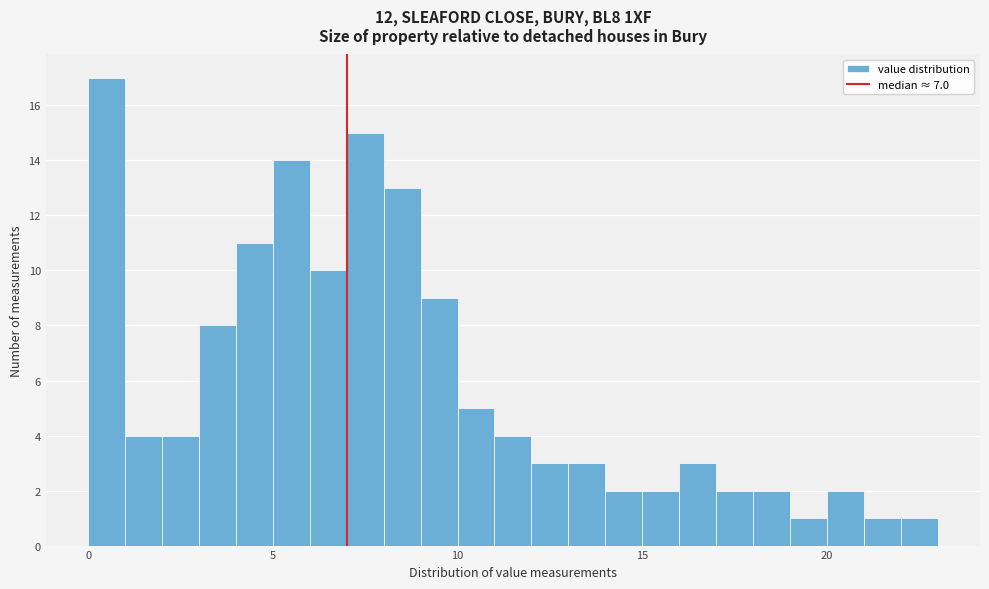

Read against the x-axis, roughly where is the centre of the tallest bar?

0.5